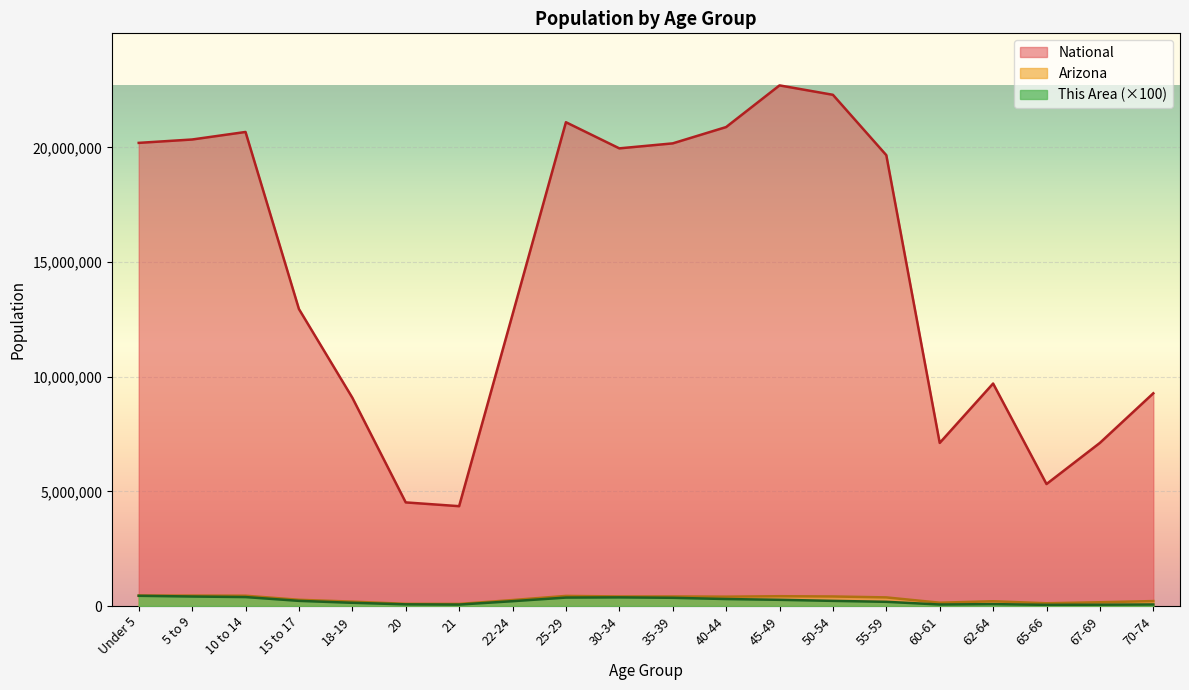

What are all the series names shown in the legend?

National, Arizona, This Area (×100)